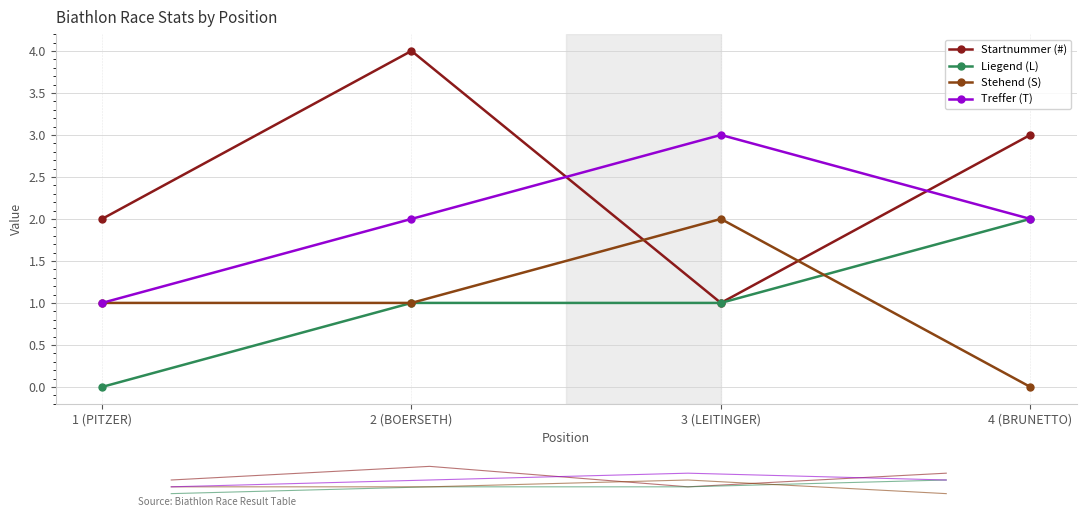

Rank the categories by Stehend (S) value from highest to lowest.

3 (LEITINGER), 1 (PITZER), 2 (BOERSETH), 4 (BRUNETTO)